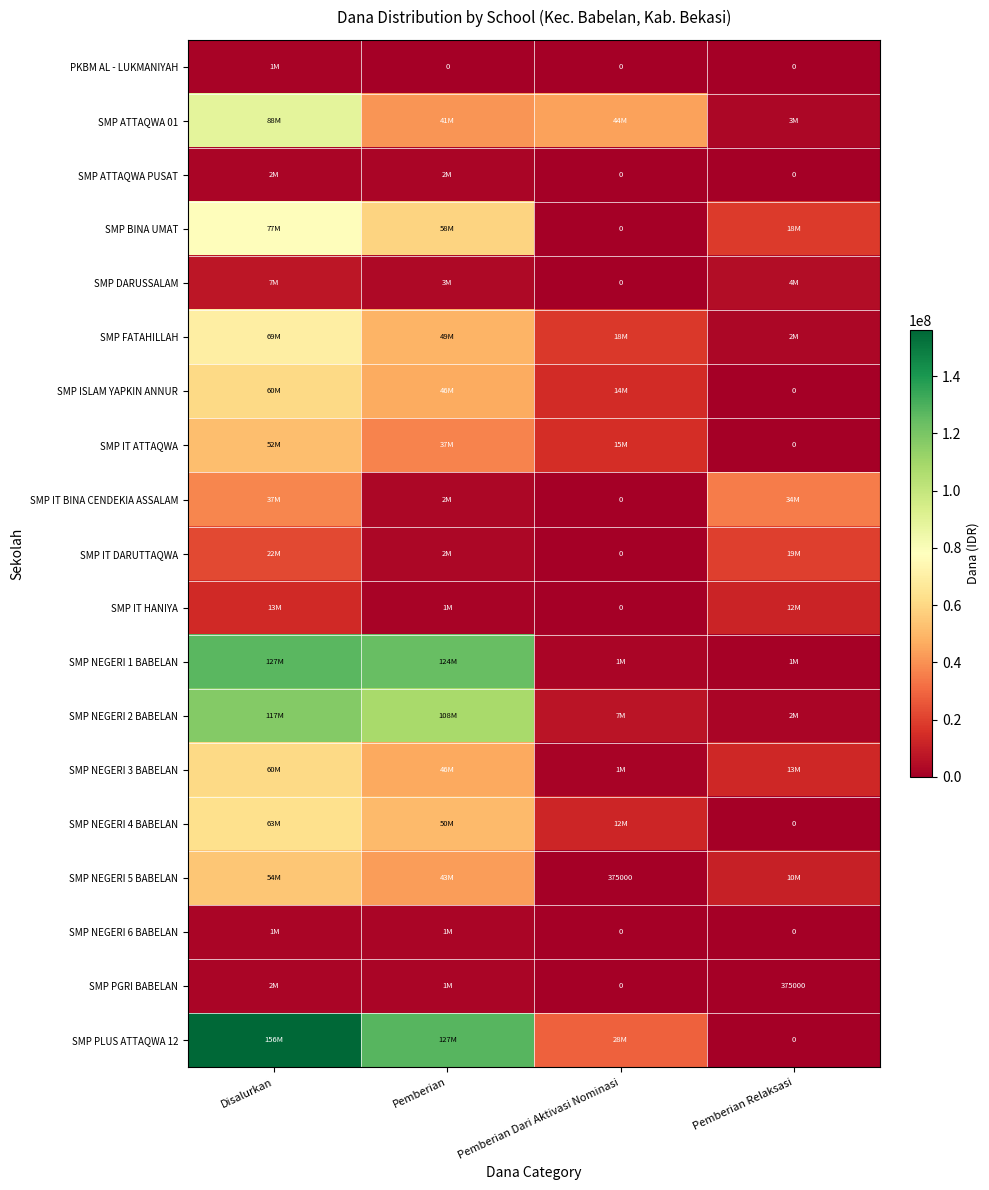

How many data points in SMP ATTAQWA 01 are above 44250000?

1